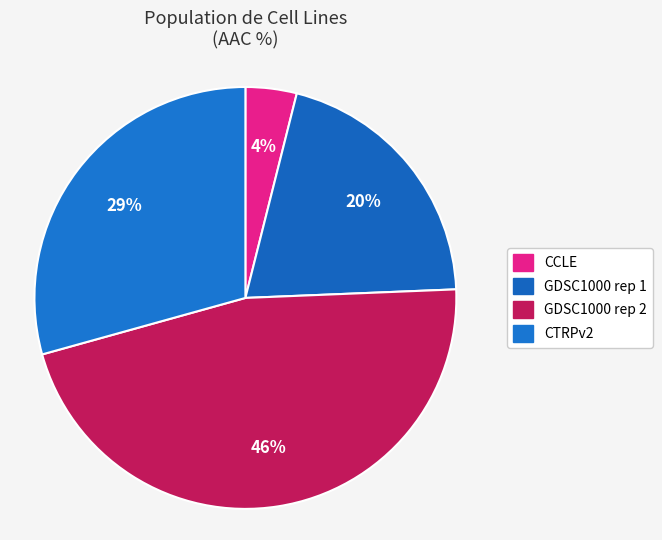

To the nearest percent, what is the average slice percentage?

25%